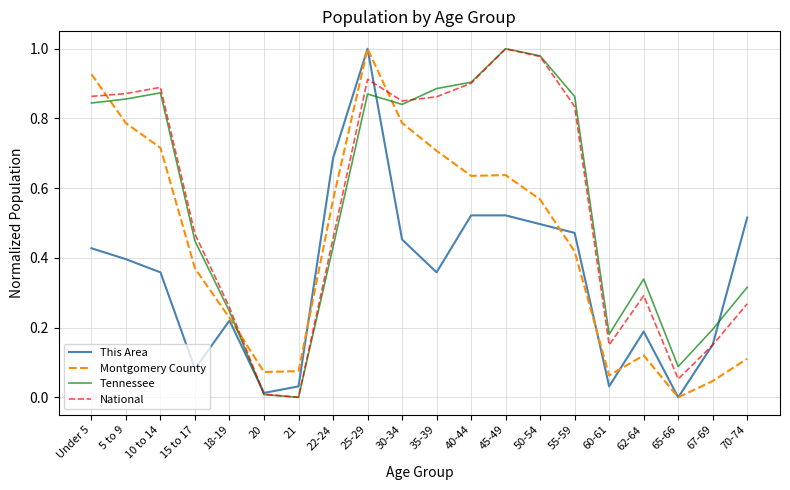

What position from the right is 10 to 14?

18